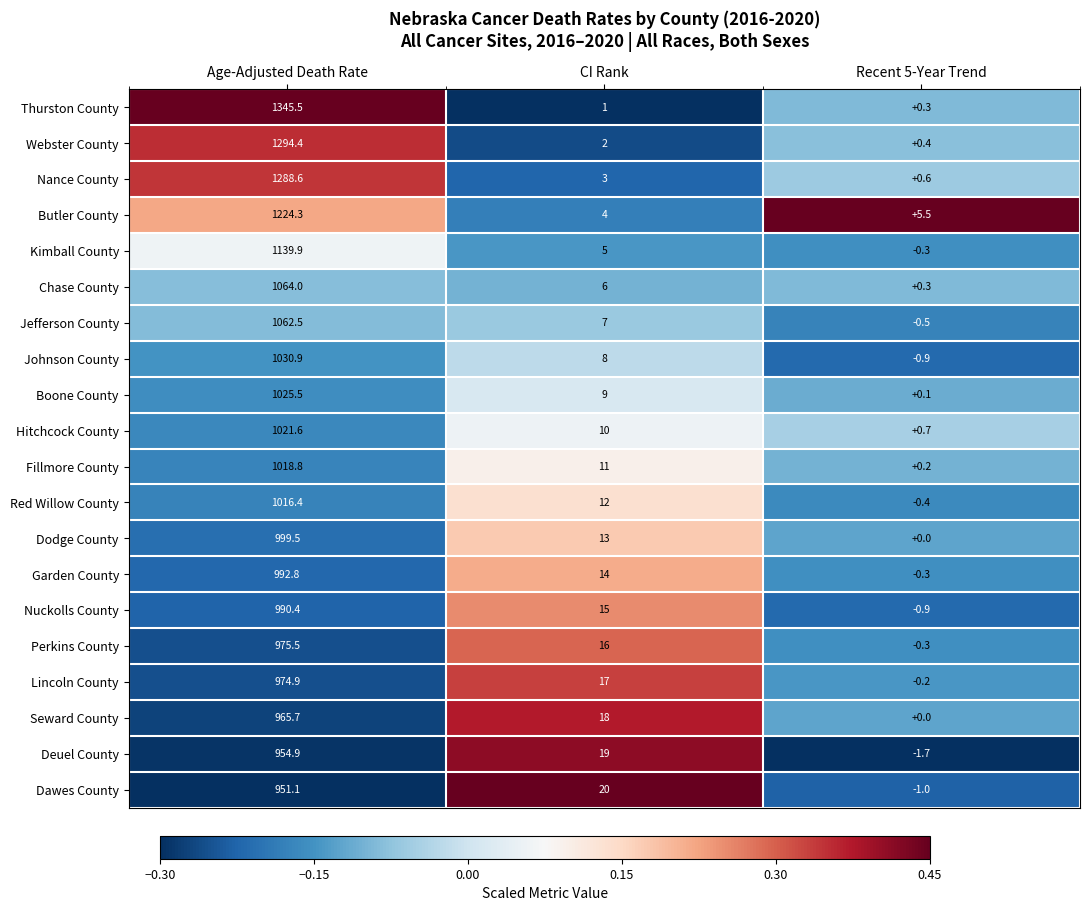

Which series has the largest range (max minus min)?

Thurston County